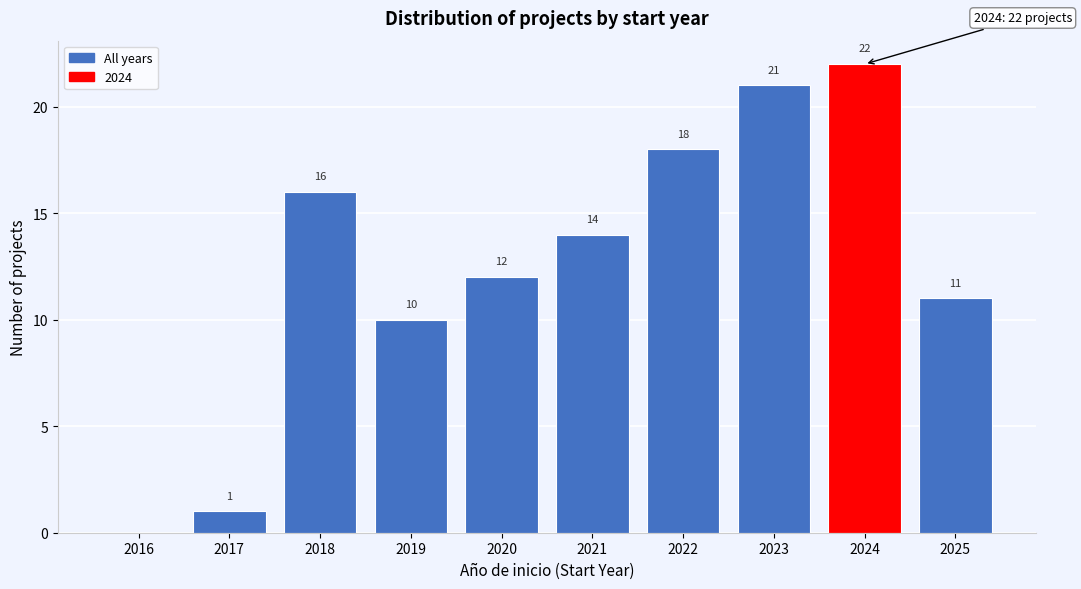

Reading left to right, transcribe all the data shown in this chart.

2016=0	2017=1	2018=16	2019=10	2020=12	2021=14	2022=18	2023=21	2024=22	2025=11